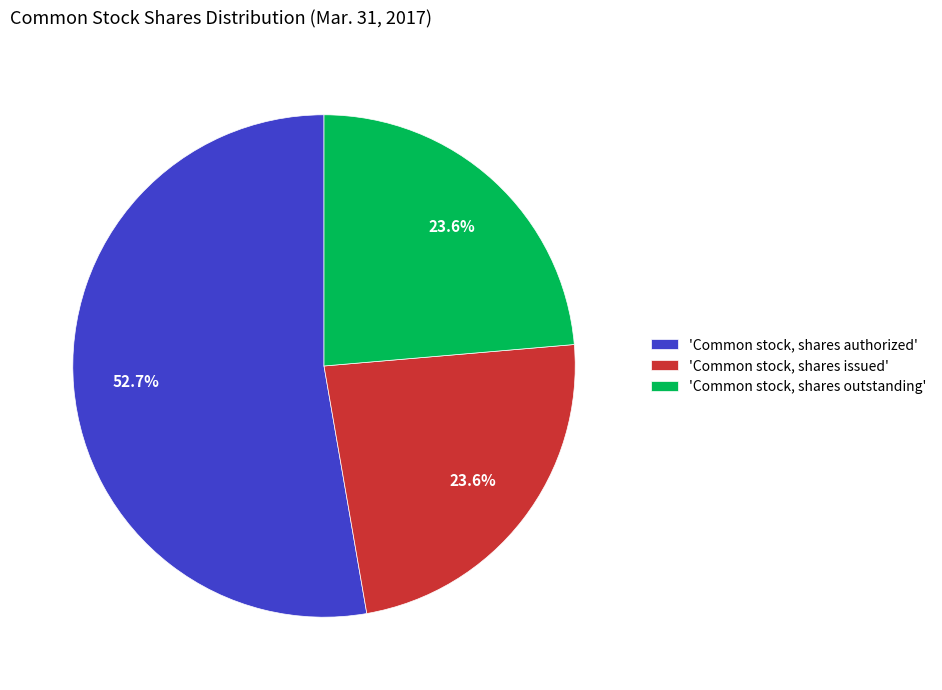

What is the ratio of the value at 'Common stock, shares issued' to the value at 'Common stock, shares authorized'?

0.4